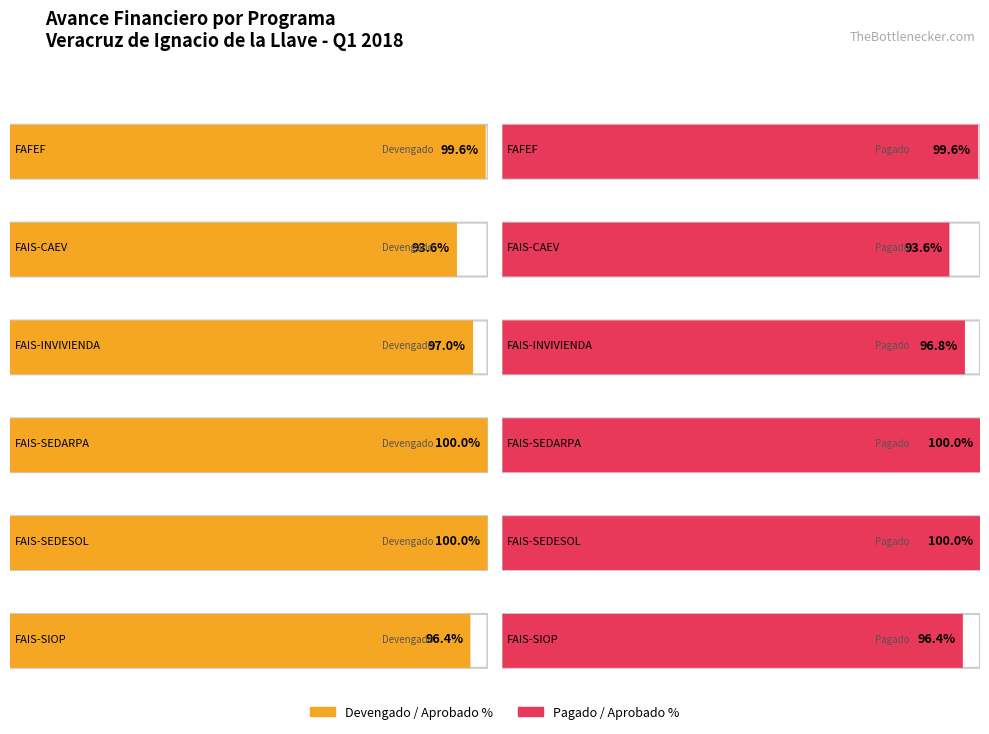

Is it true that Pagado equals 488102099.5 at FAIS-SEDESOL?

False